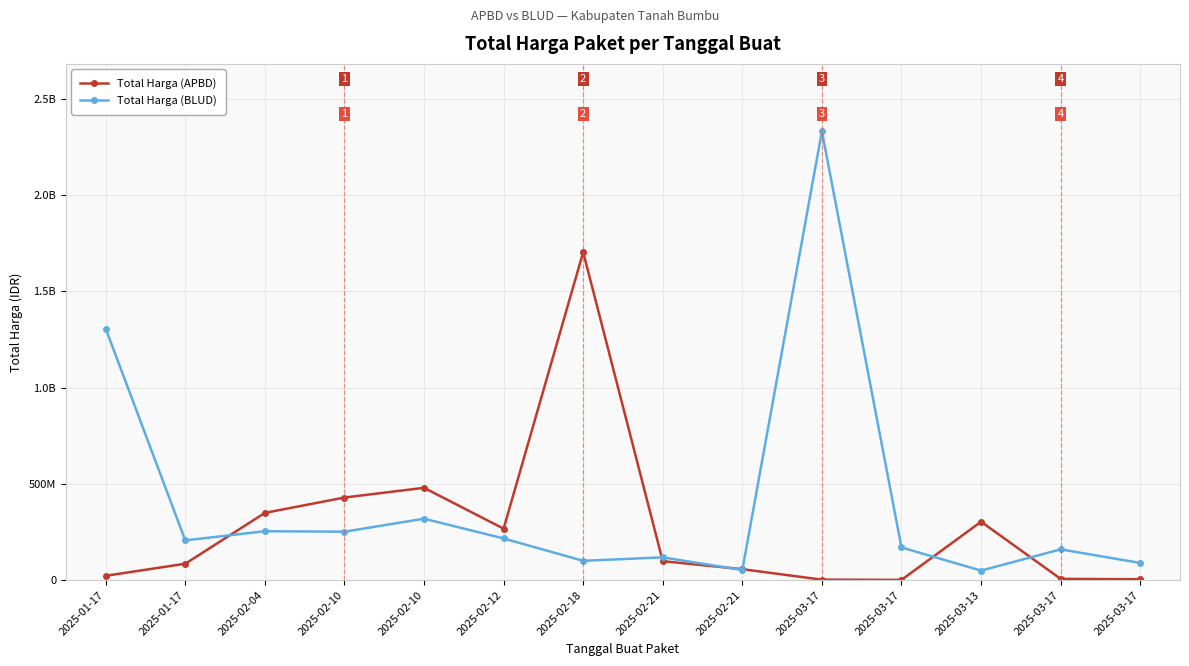

Does the chart have visible grid lines?

Yes